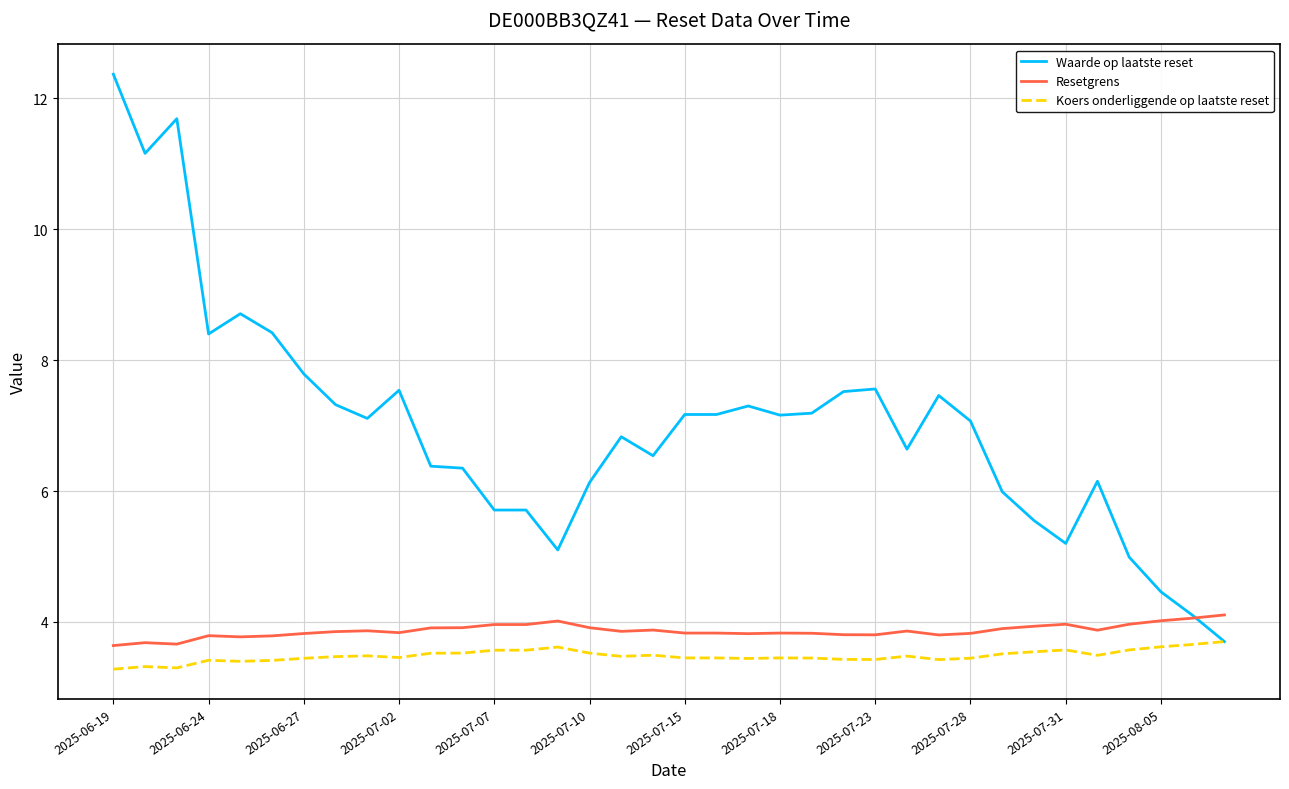

Which series has the largest range (max minus min)?

Waarde op laatste reset